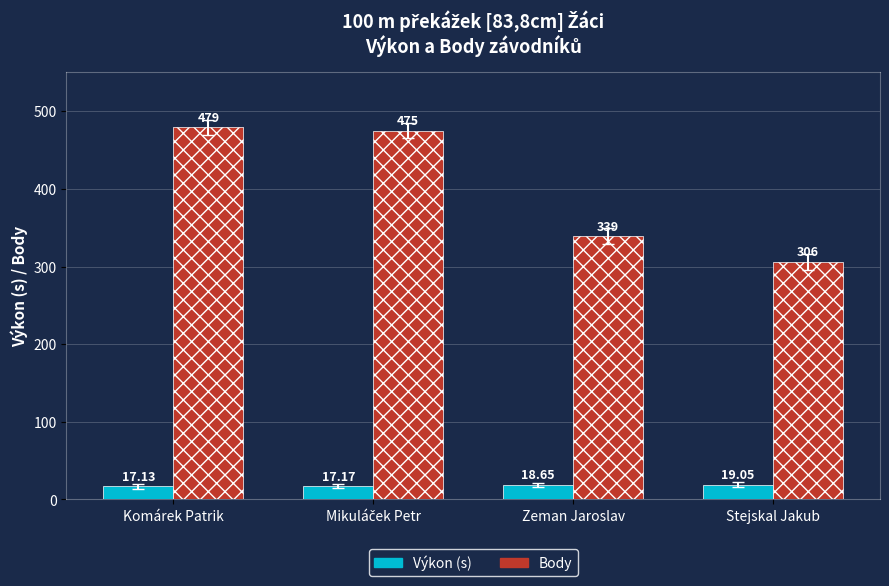

What is the spread (max minus min) of values at Komárek Patrik?

461.9